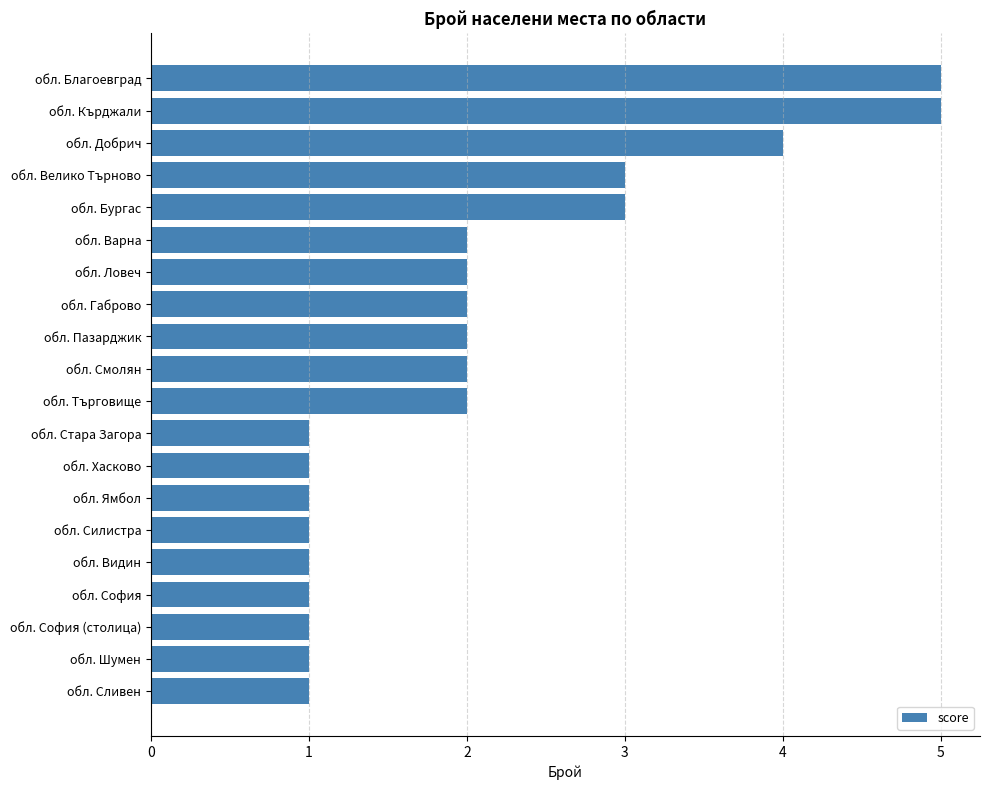

Is it true that the value at обл. Смолян is 2?

True